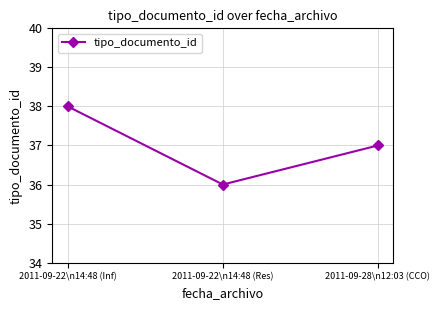

The value at 2011-09-28\n12:03 (CCO) is 37. True or false?

True